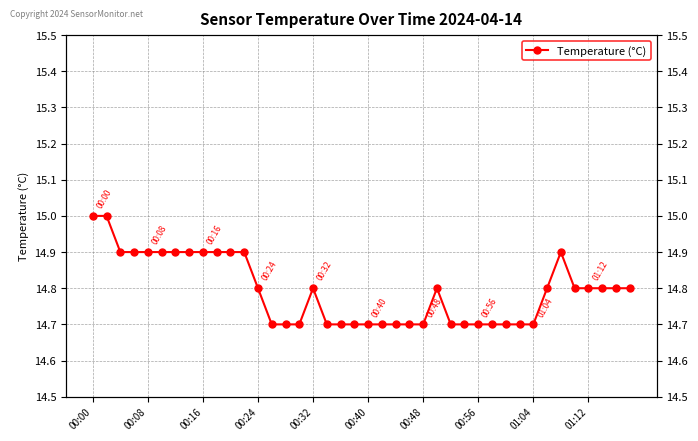

Which label corresponds to the largest value in the chart?

00:00